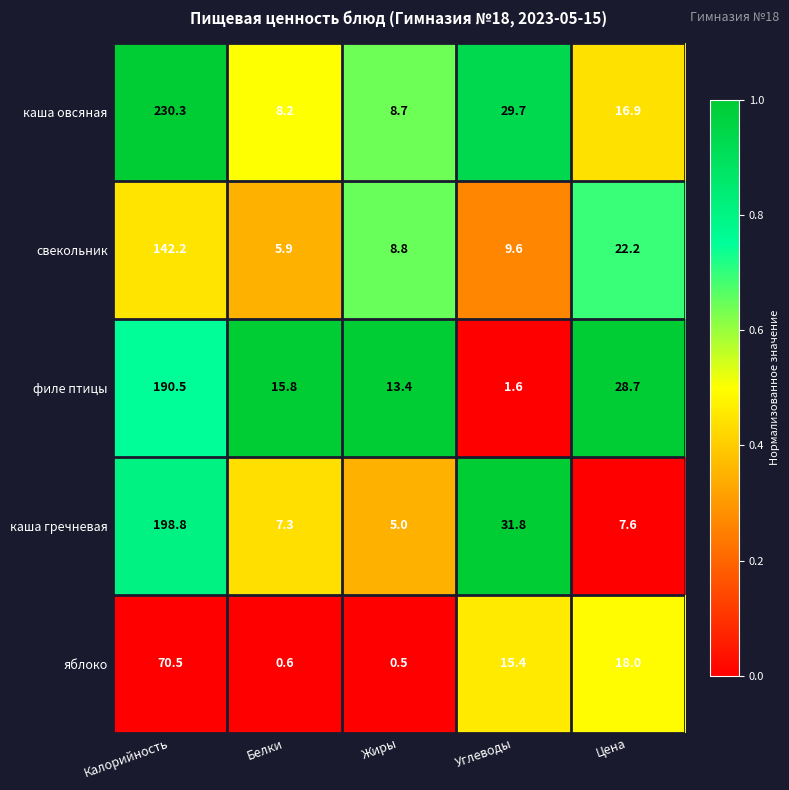

Reading left to right, what are all the values shown in this chart?

каша овсяная: 230.3	8.2	8.7	29.7	16.9
свекольник: 142.2	5.9	8.8	9.6	22.2
филе птицы: 190.5	15.8	13.4	1.6	28.7
каша гречневая: 198.8	7.3	5.0	31.8	7.6
яблоко: 70.5	0.6	0.5	15.4	18.0